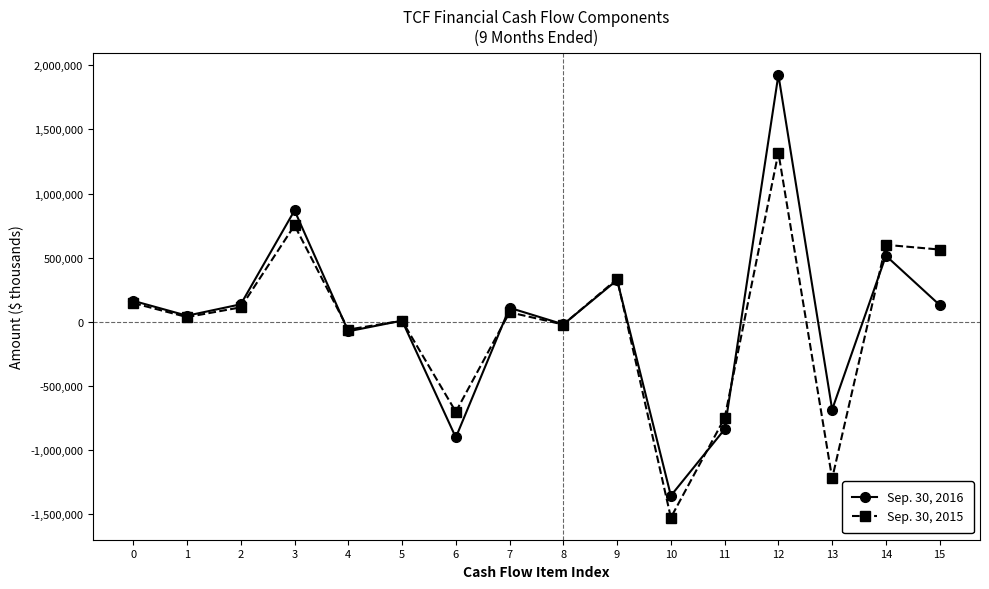

Between 2 and 7, which series saw the biggest shift?

Sep. 30, 2015